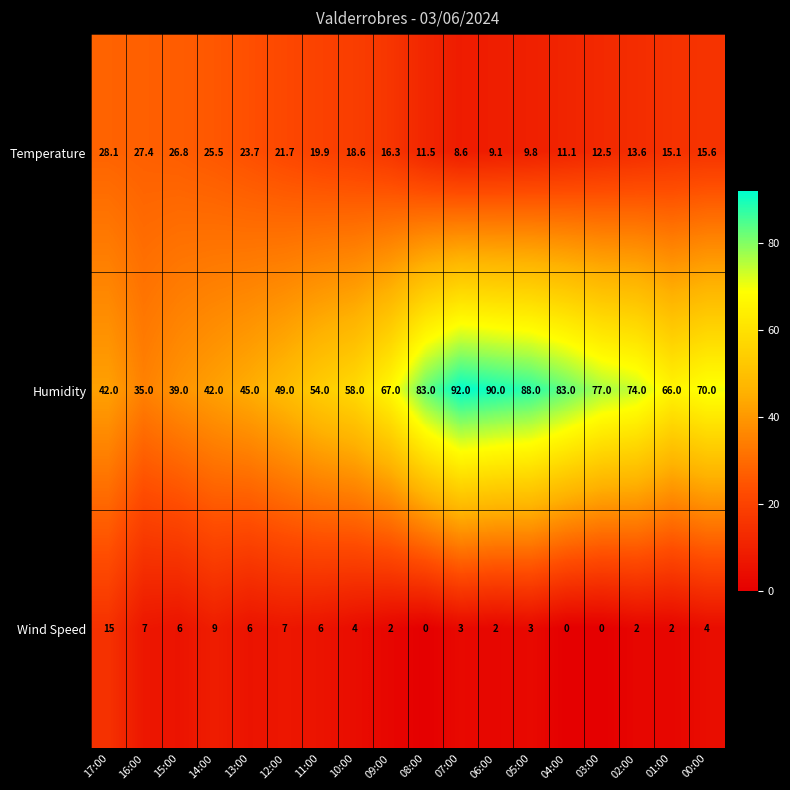

What is the difference between the highest and lowest values at 02:00?

72.0